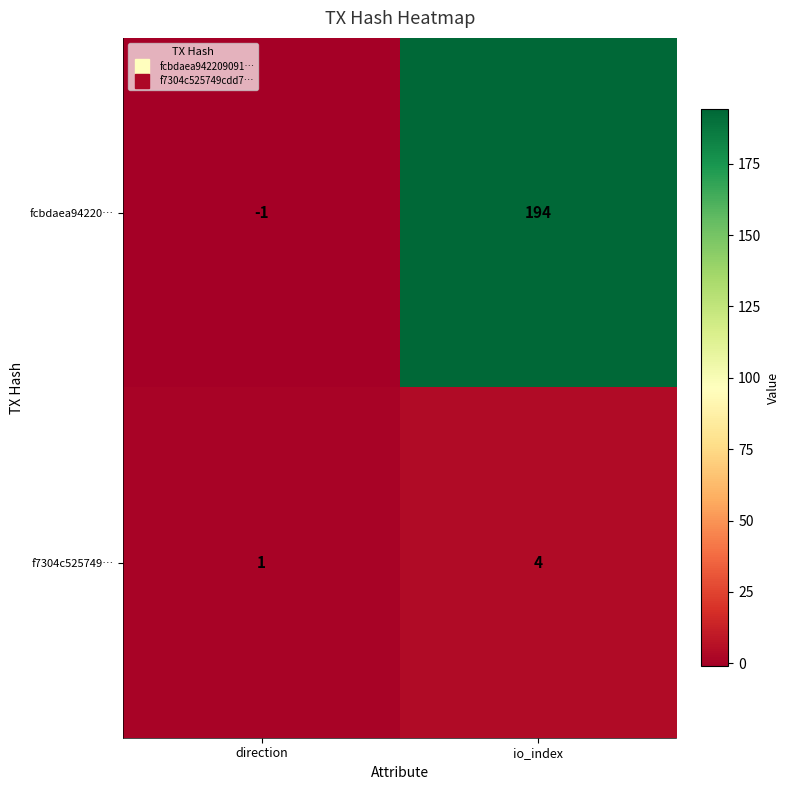

What is the difference between the f7304c525749… values at io_index and direction?

3